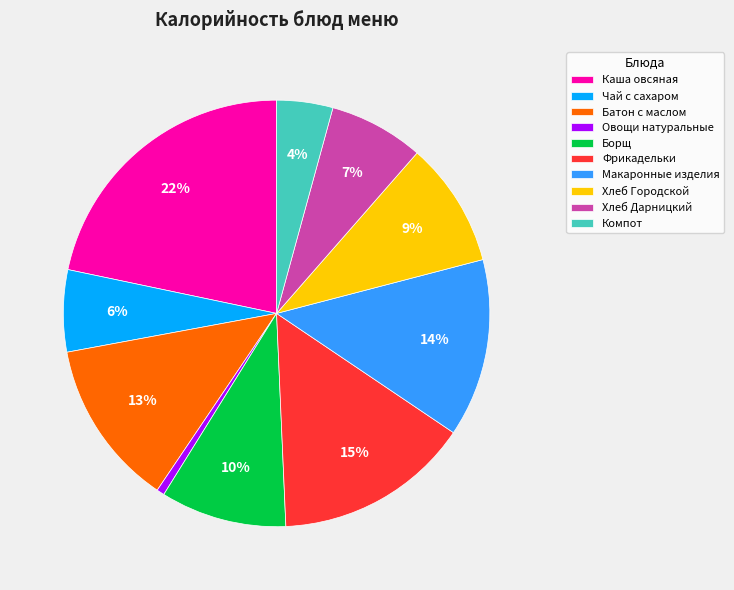

To the nearest percent, what is the average slice percentage?

10%